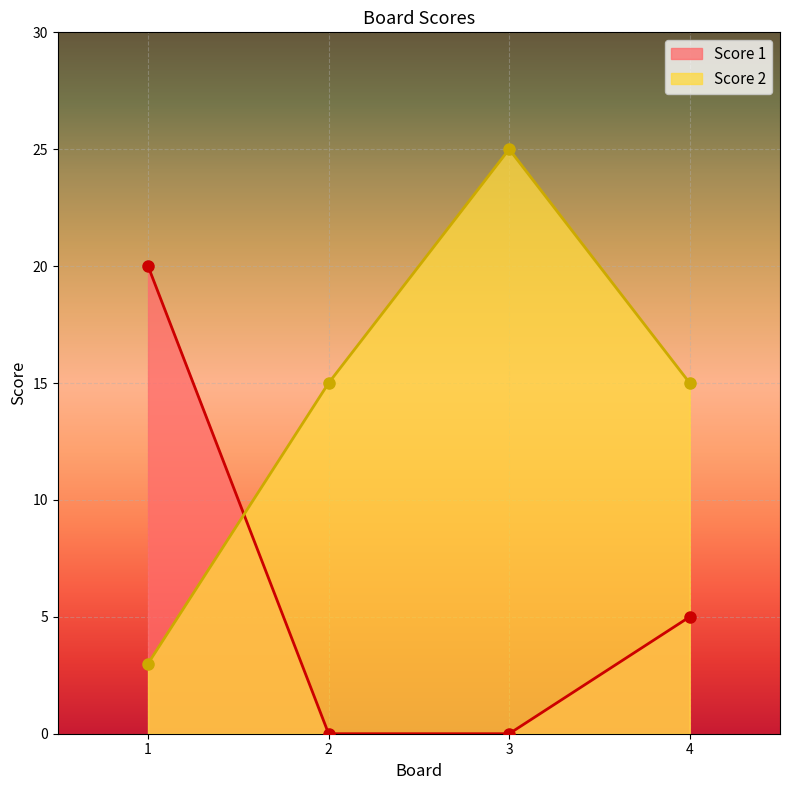

Reading left to right, list all the values displayed in this chart.

Score 1: 20	0	0	5
Score 2: 3	15	25	15